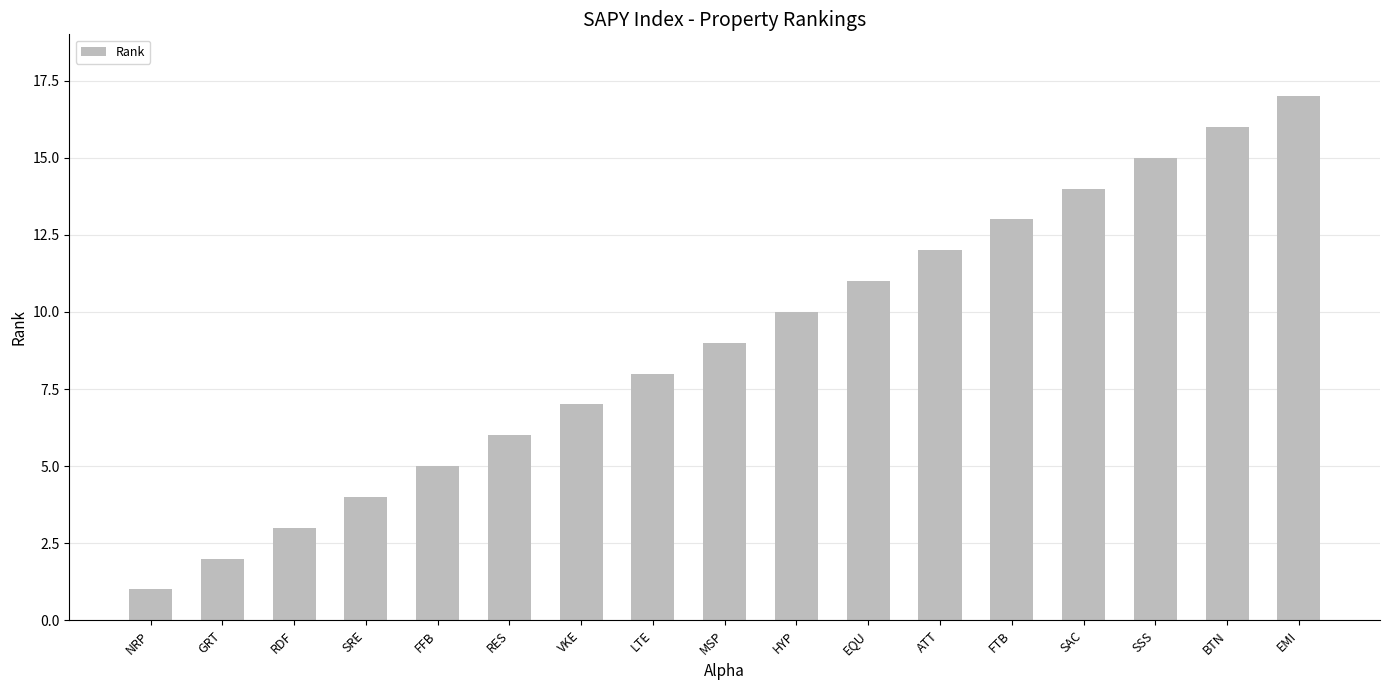

Where is the data nearest to the value 9?

MSP